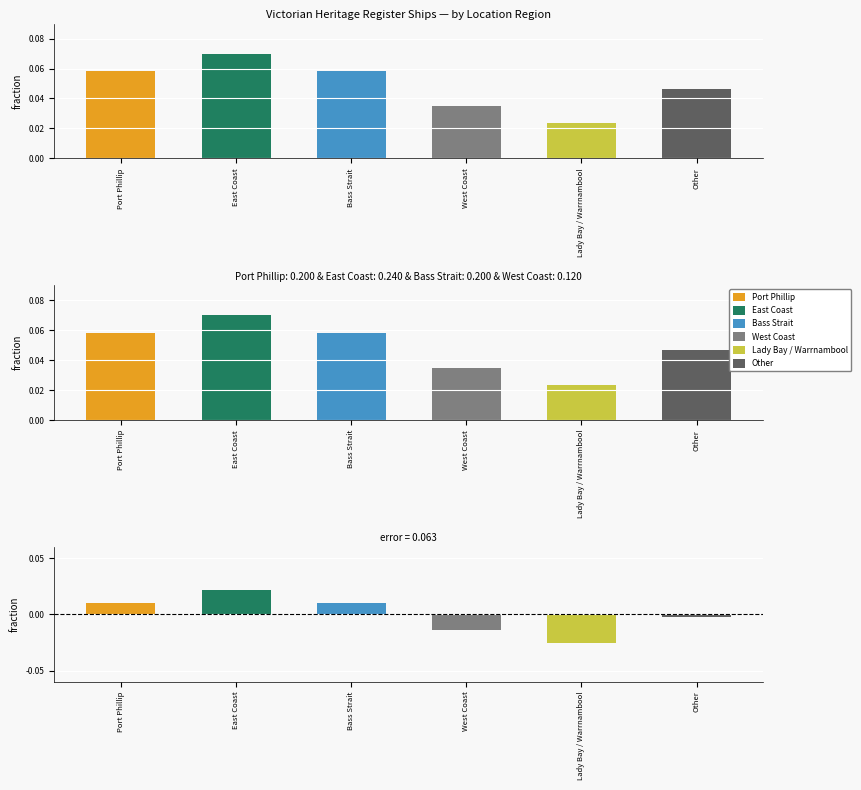

How many values exceed 0?

3